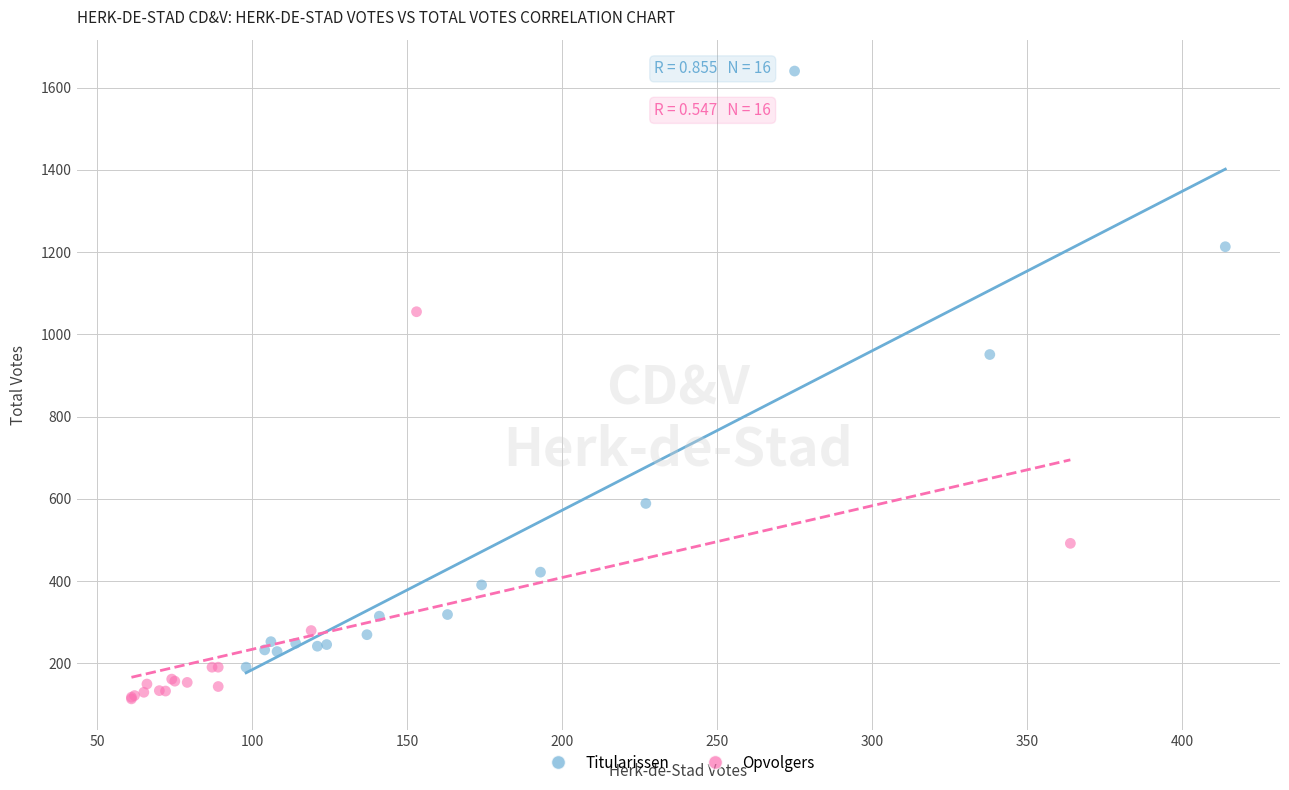

Which series has the largest Y range (max minus min)?

Titularissen